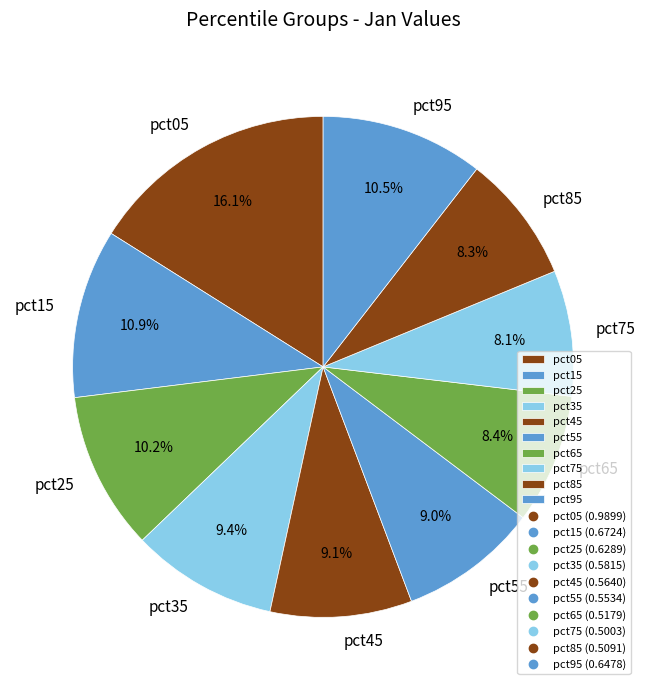

Is there a majority slice in this chart?

No